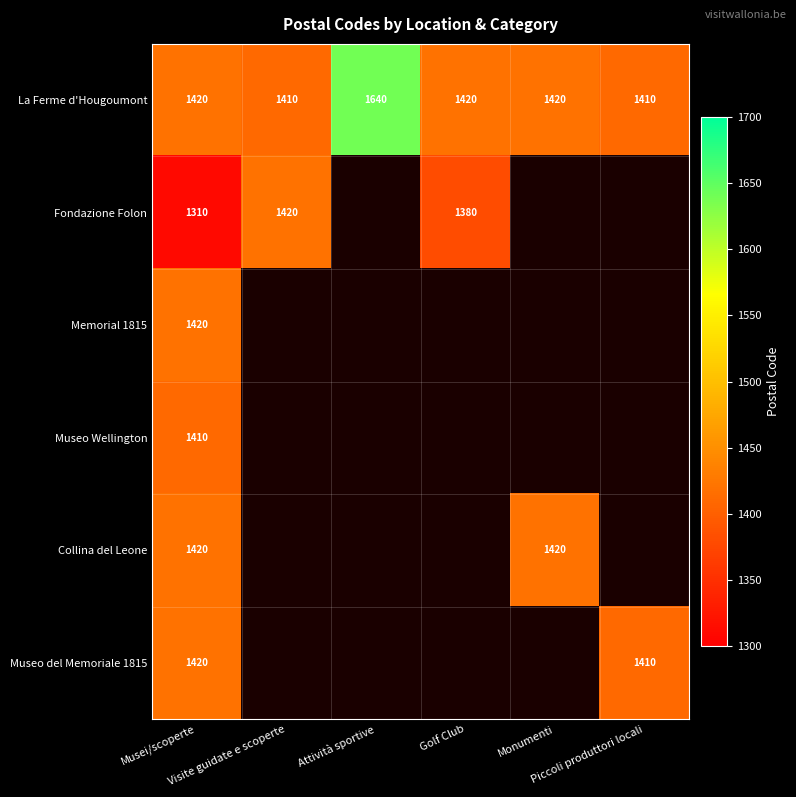

Rank the series by their maximum value, from lowest to highest.

Museo Wellington, Fondazione Folon, Memorial 1815, Collina del Leone, Museo del Memoriale 1815, La Ferme d'Hougoumont